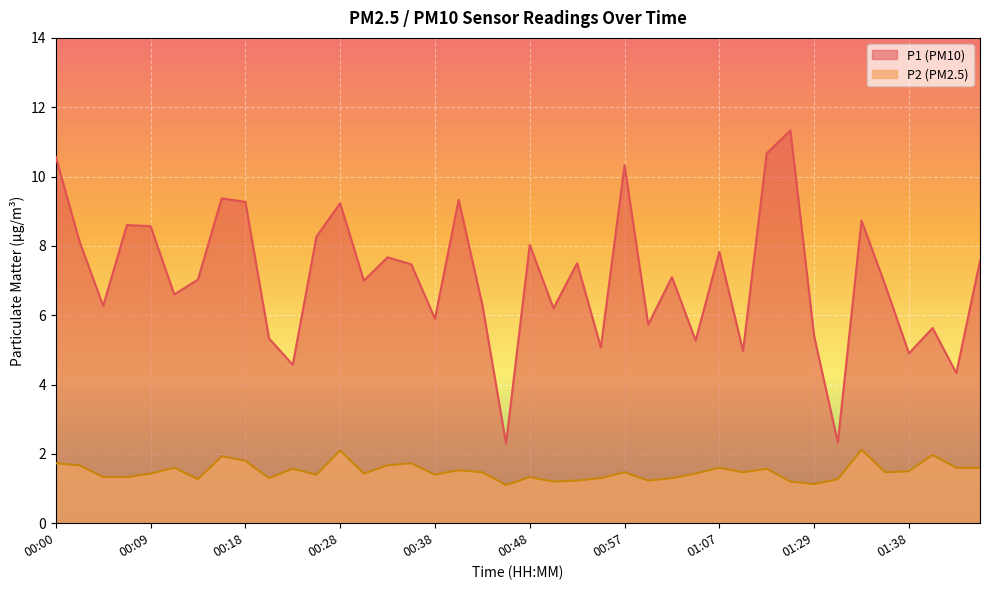

Between 00:30 and 00:41, which series saw the biggest shift?

P1